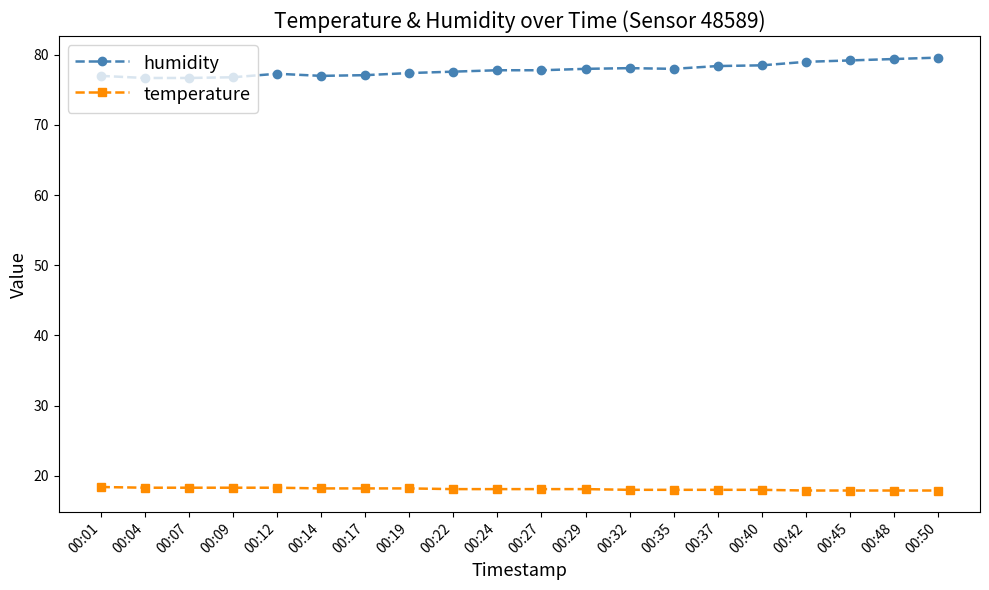

What is the value of the temperature point at the 19th from the left?

17.9